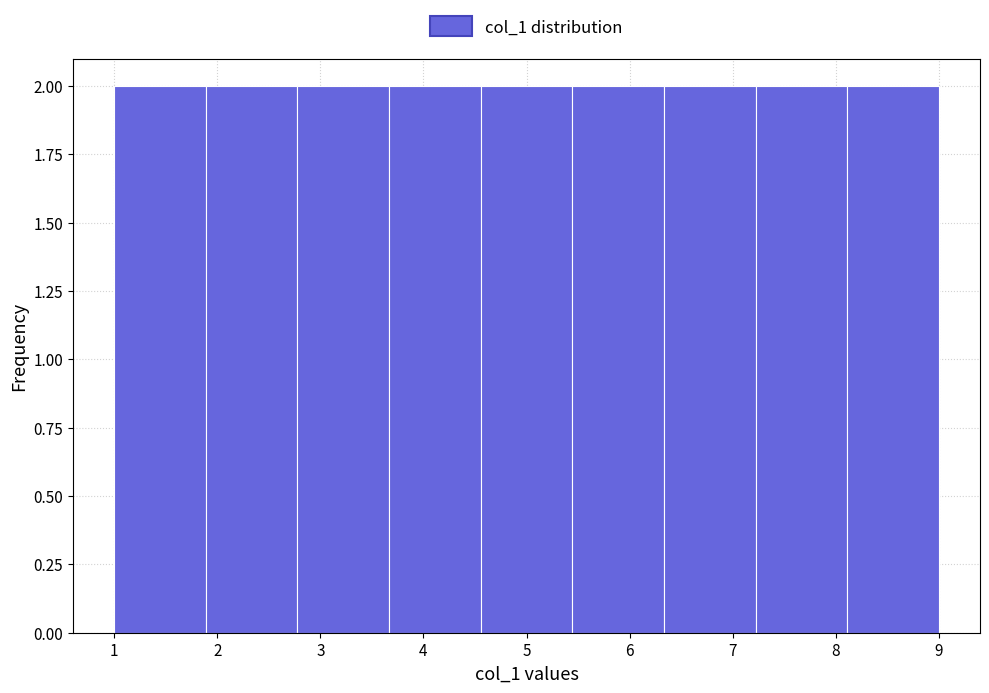

Reading left to right, transcribe this chart: for each bar, give the range it covers on the x-axis and its height. Neither the bar edges nor the heights are printed on the chart, so give them approximately, as read against the axes.

1.0 to 1.9: 2
1.9 to 2.8: 2
2.8 to 3.7: 2
3.7 to 4.6: 2
4.6 to 5.4: 2
5.4 to 6.3: 2
6.3 to 7.2: 2
7.2 to 8.1: 2
8.1 to 9.0: 2